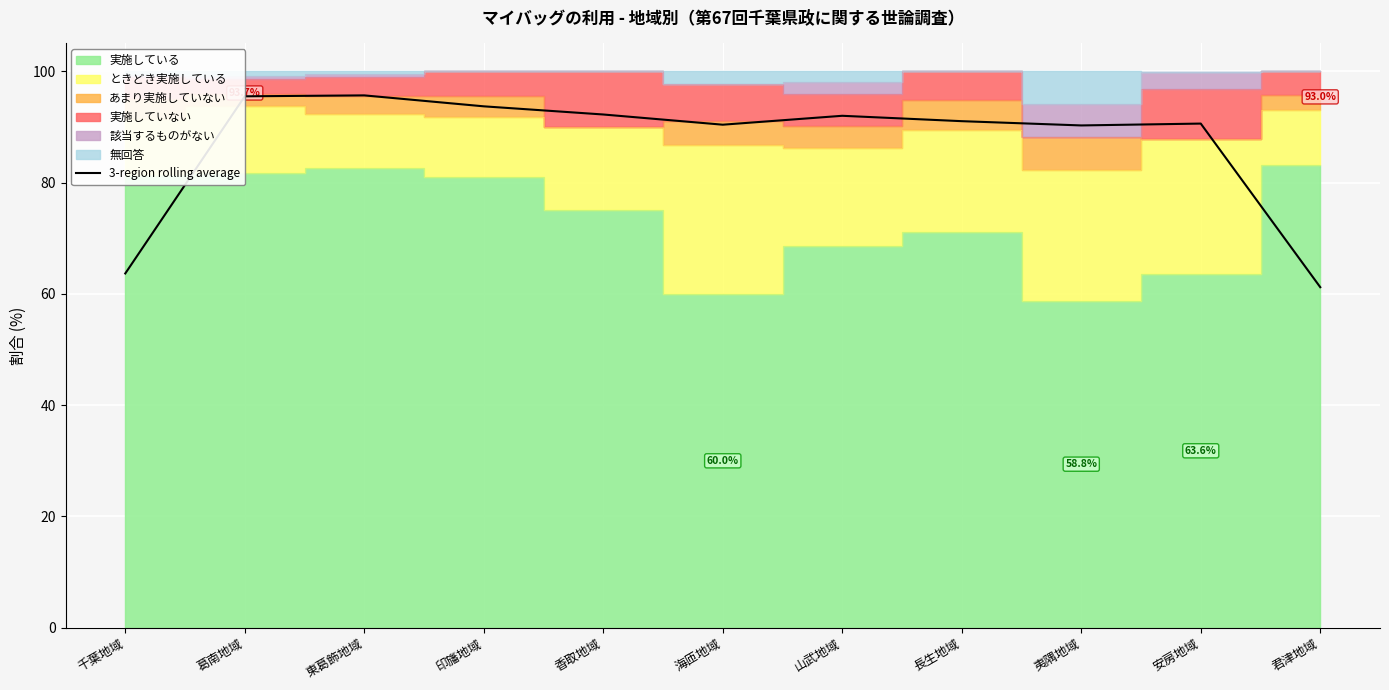

Reading left to right, extract all data points from this chart.

千葉地域=63.7	葛南地域=95.5	東葛飾地域=95.7	印旛地域=93.7	香取地域=92.2	海匝地域=90.4	山武地域=92.0	長生地域=91.0	夷隅地域=90.3	安房地域=90.6	君津地域=61.2